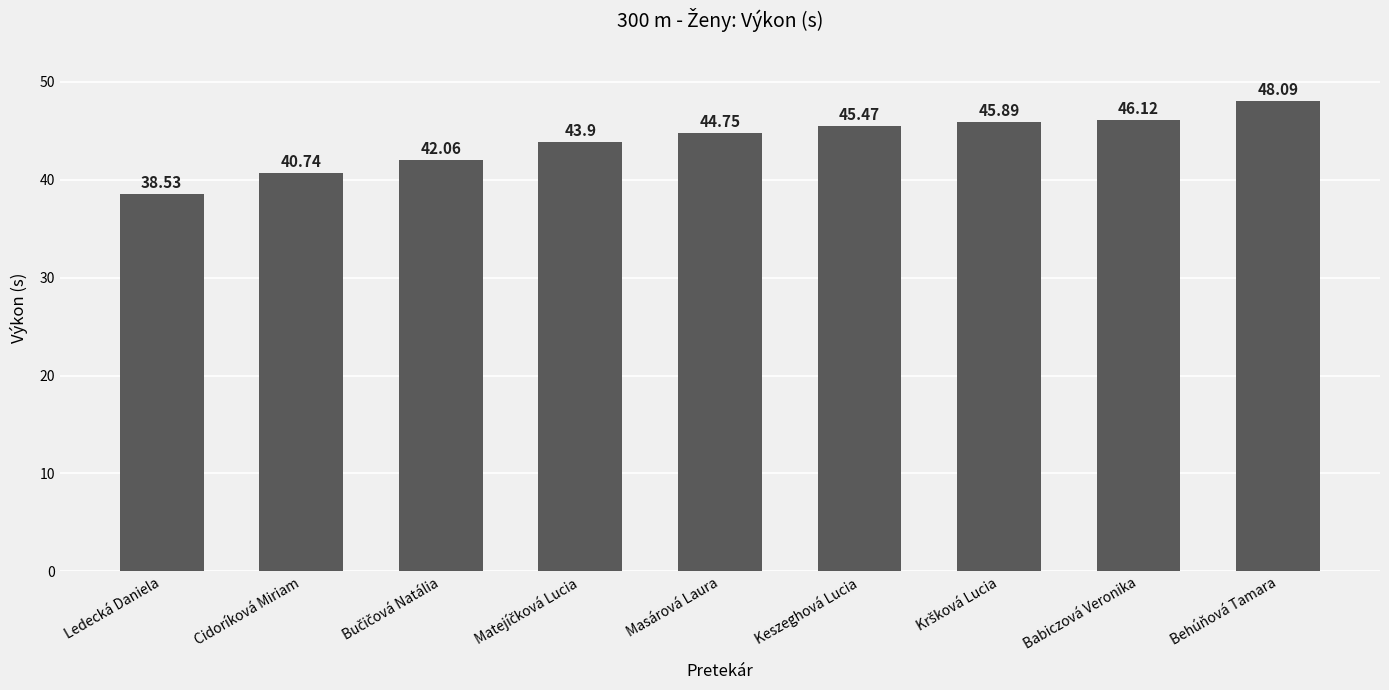

What is the value of the 3rd bar from the left?

42.1